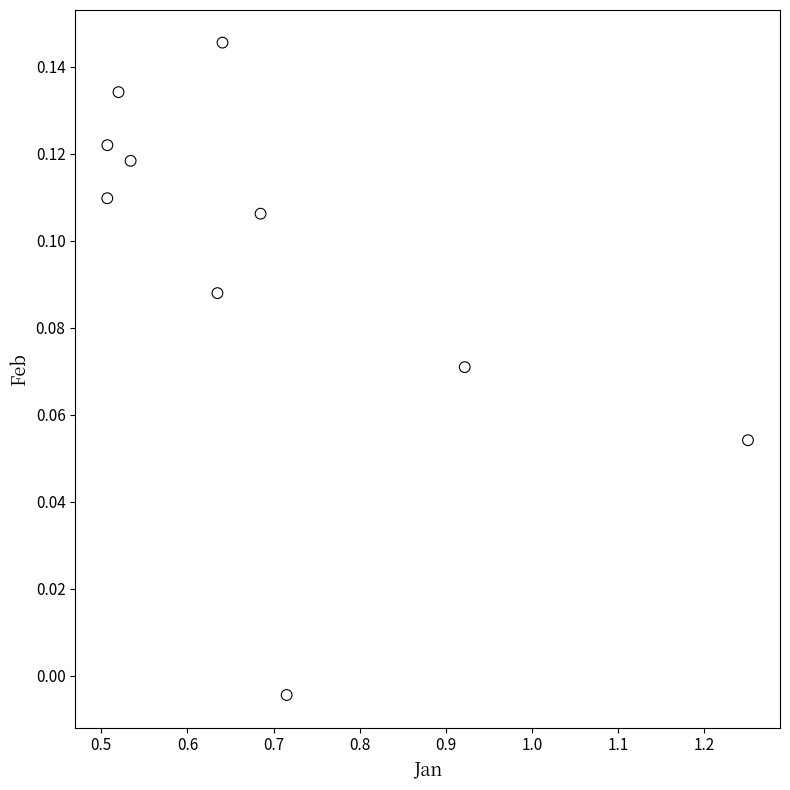

What is the range of X values (max minus min)?

0.7